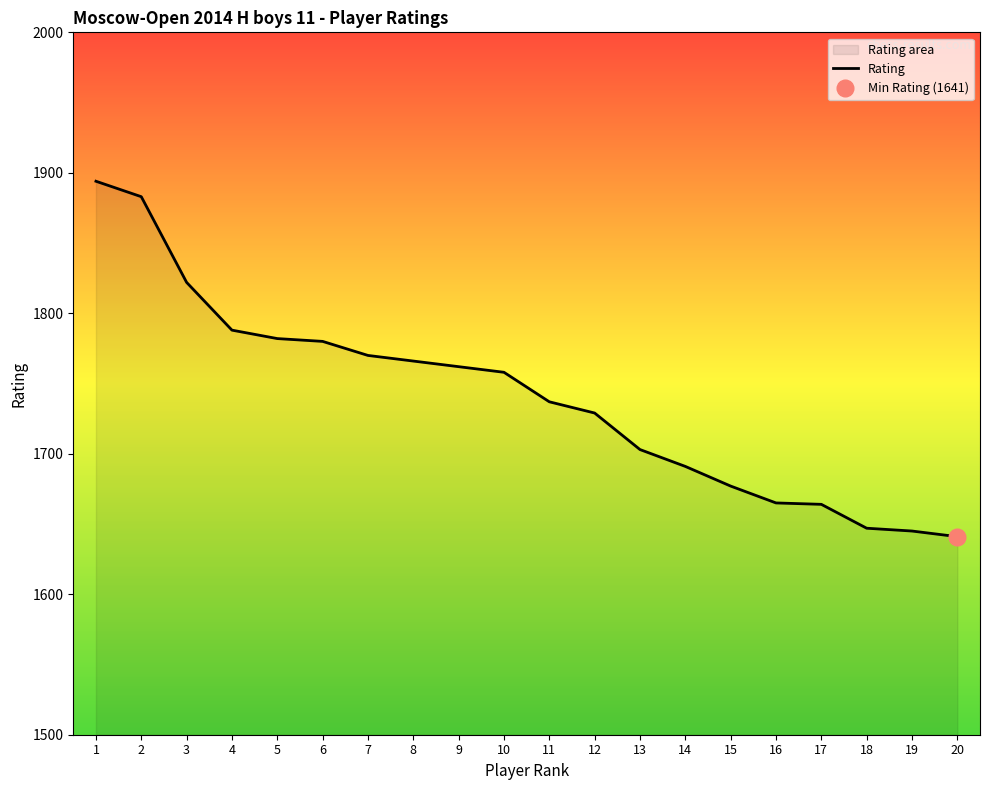

How many data points are less than 1758?

10